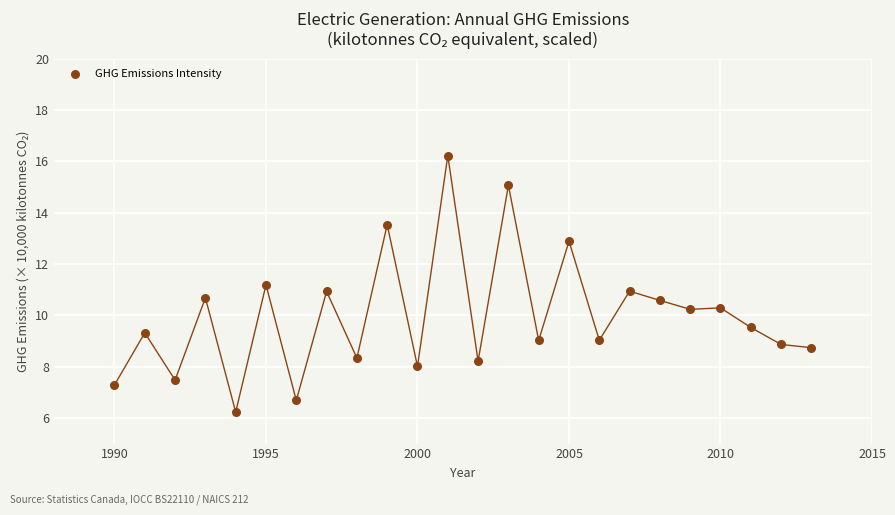

What is the range of Y values (max minus min)?

10.0